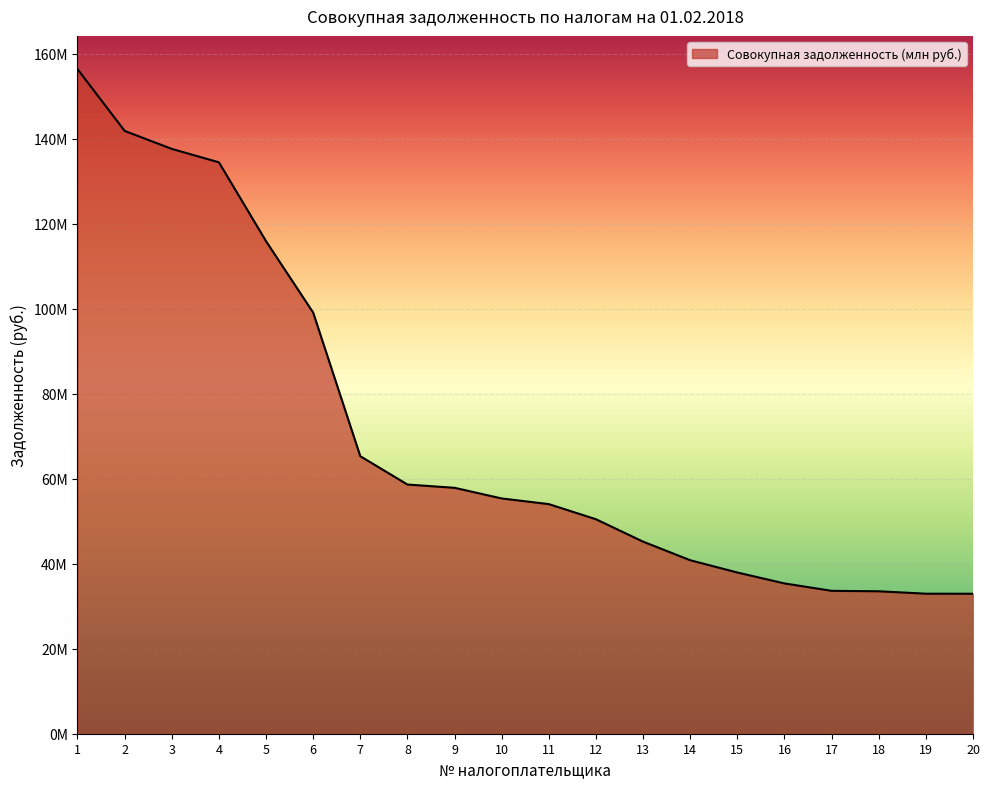

What is the change in value from 1 to 14?

-115538384